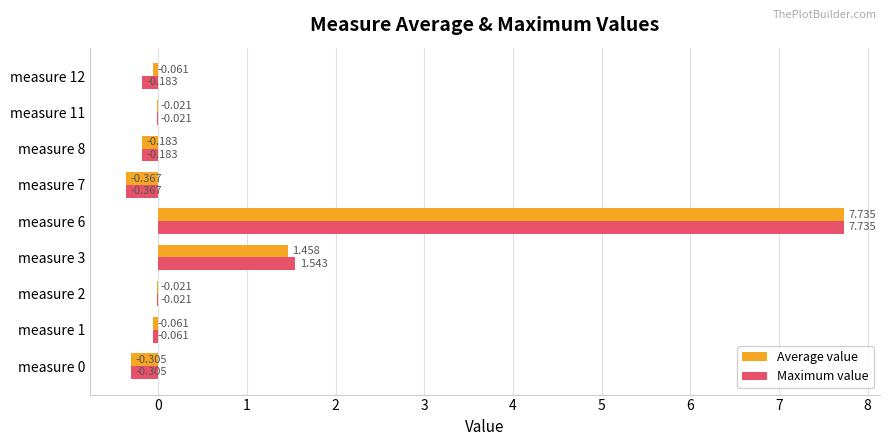

Which series changed the most between measure 1 and measure 3?

Maximum value